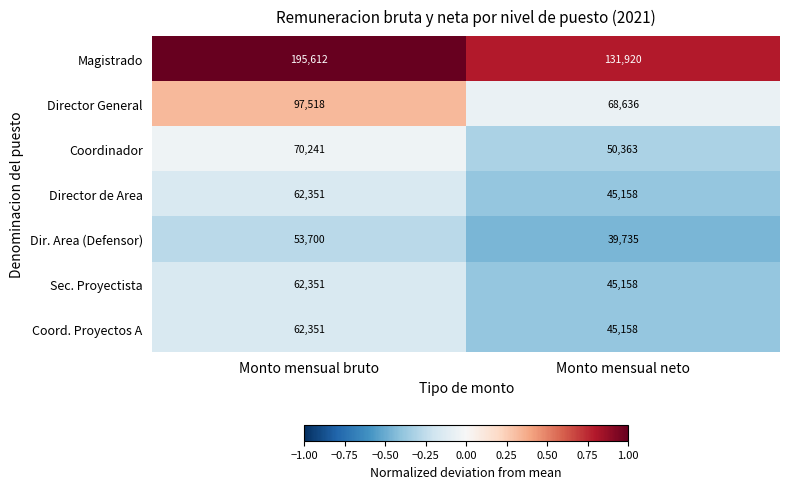

How many data points does each series have?

2